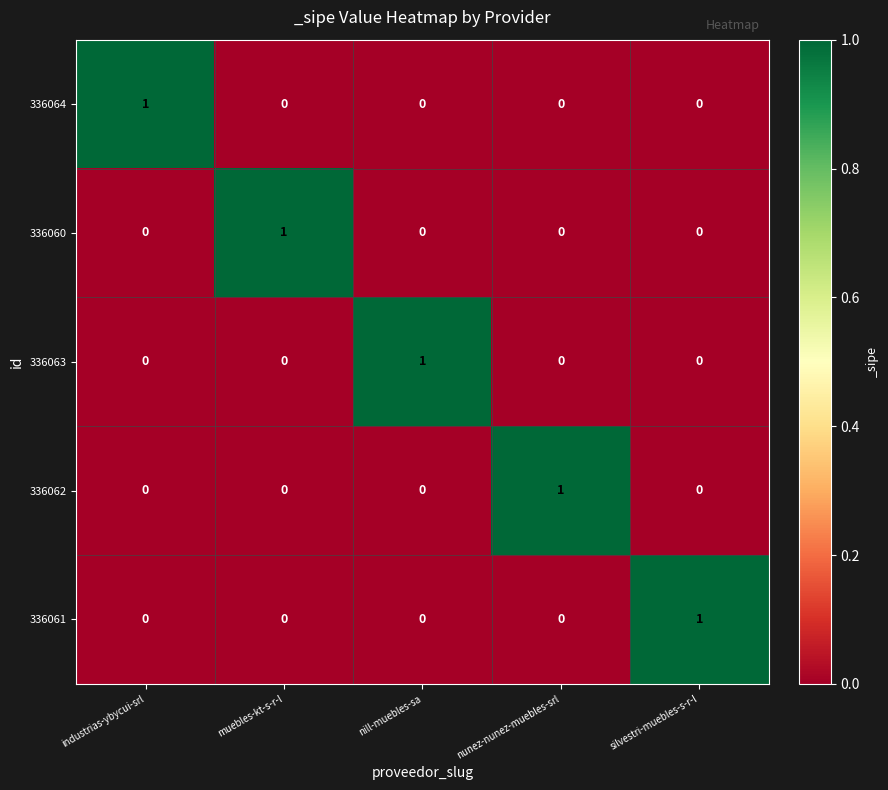

At how many categories does at least one series exceed 0?

5